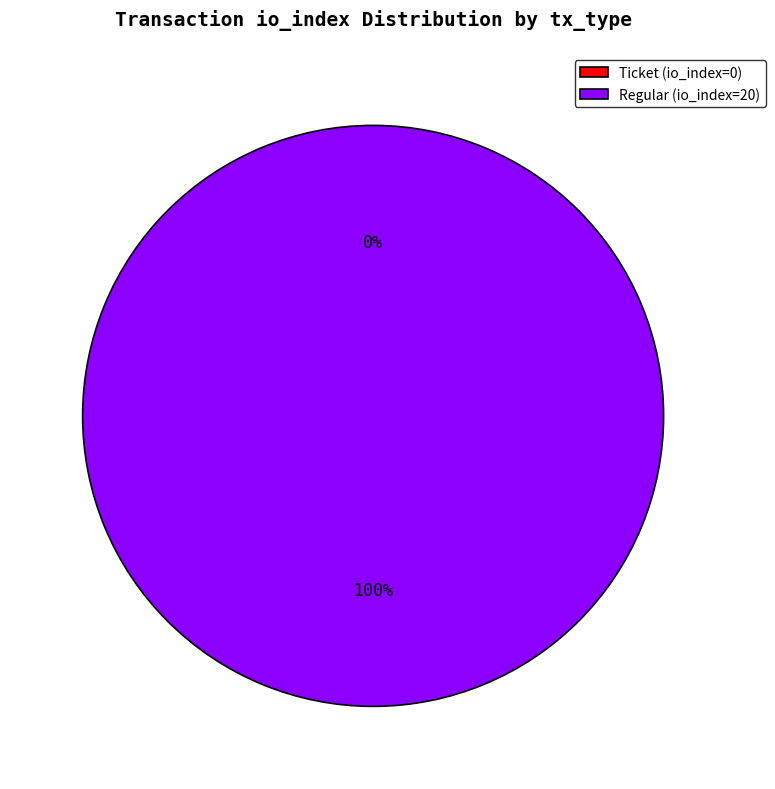

To the nearest percent, what is the difference between the Ticket (io_index=0) and Regular (io_index=20) slice percentages?

100%